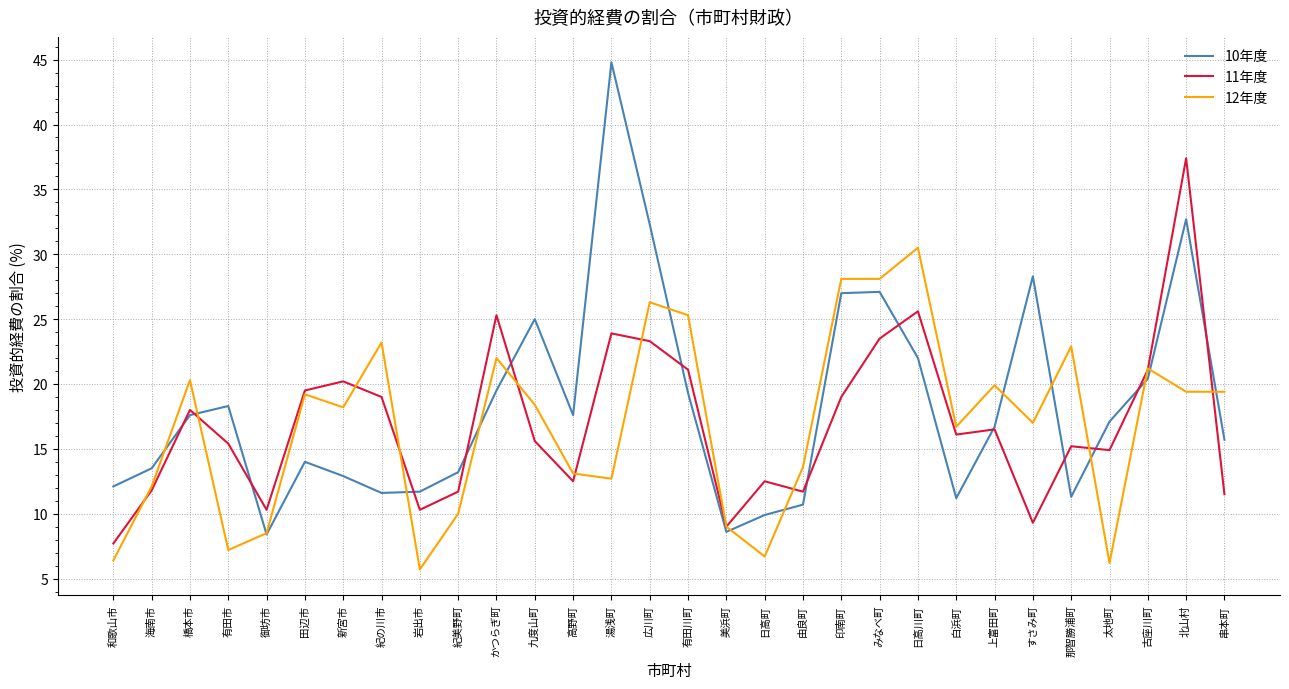

In 11年度, how many points are lower than both neighbors (excluding endpoints)?

8